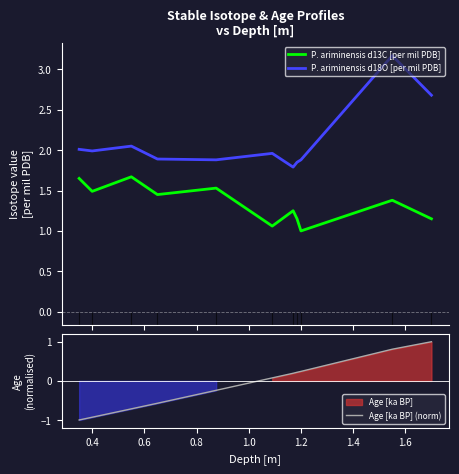

Is this an area chart (filled region under the line)?

No